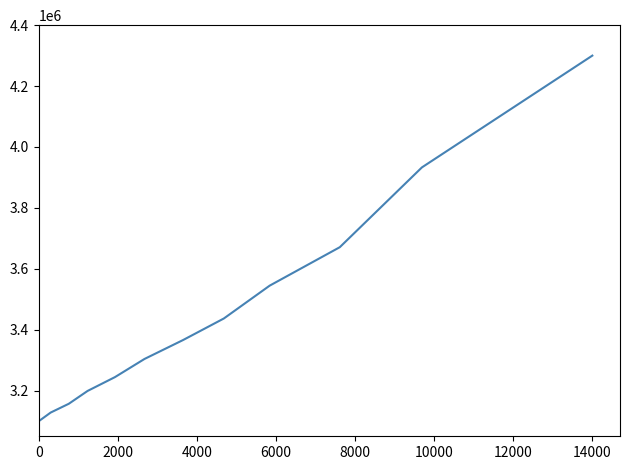

What is the difference between the maximum and minimum values?

1200000.0